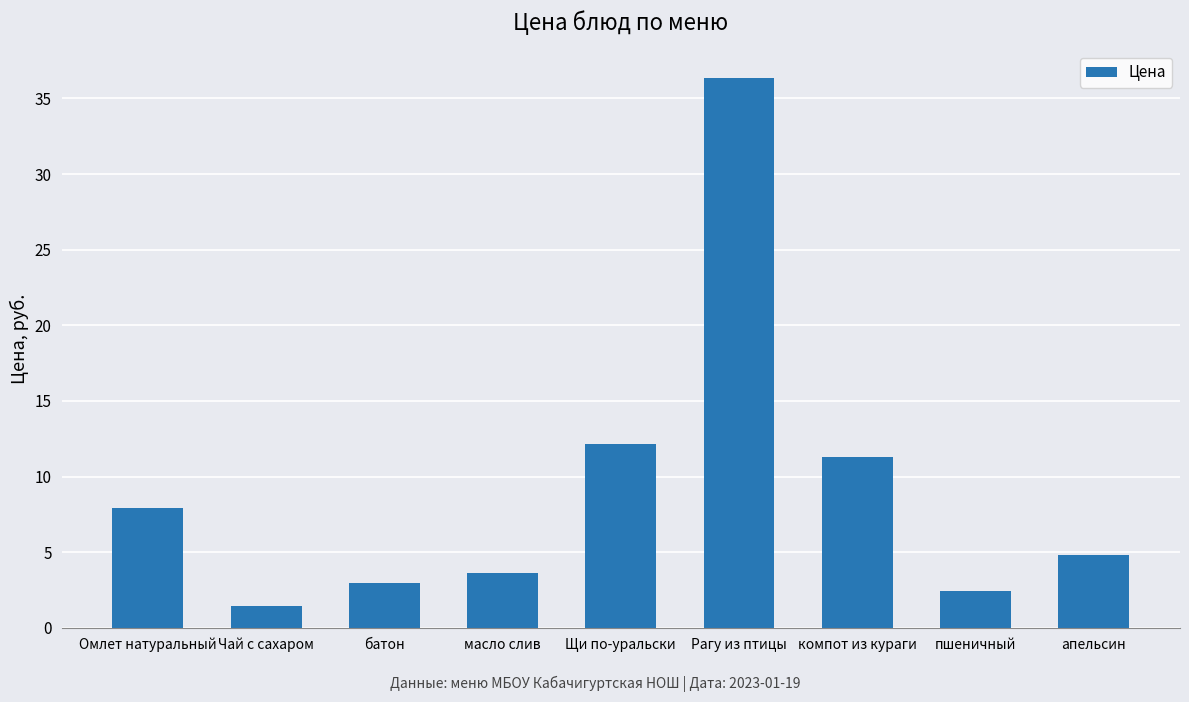

Reading left to right, list all the values displayed in this chart.

Омлет натуральный=7.9	Чай с сахаром=1.4	батон=3.0	масло слив=3.6	Щи по-уральски=12.1	Рагу из птицы=36.3	компот из кураги=11.3	пшеничный=2.4	апельсин=4.8